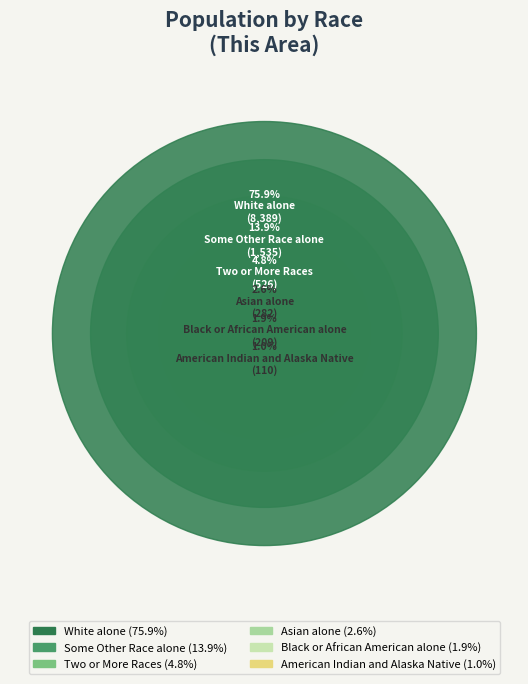

What percentage is the Black or African American alone slice, to the nearest percent?

2%